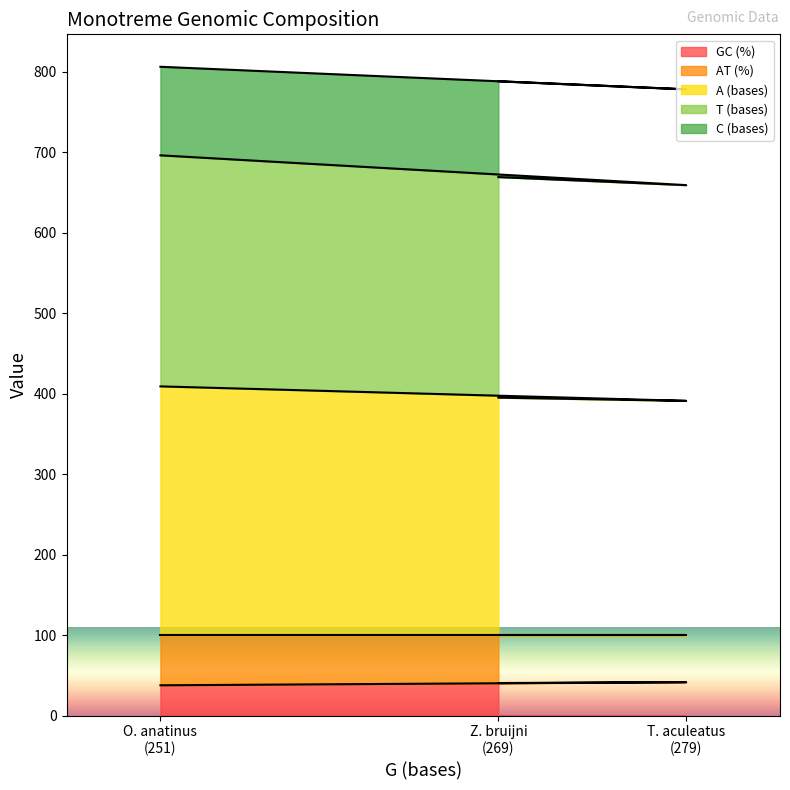

What are all the series names shown in the legend?

GC (%), AT (%), A (bases), T (bases), C (bases)